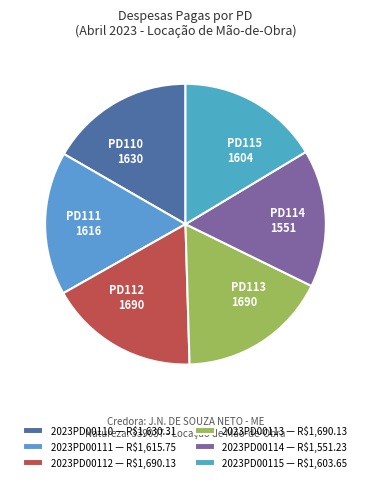

Between PD110 1630 and PD112 1690, which is larger?

PD112 1690